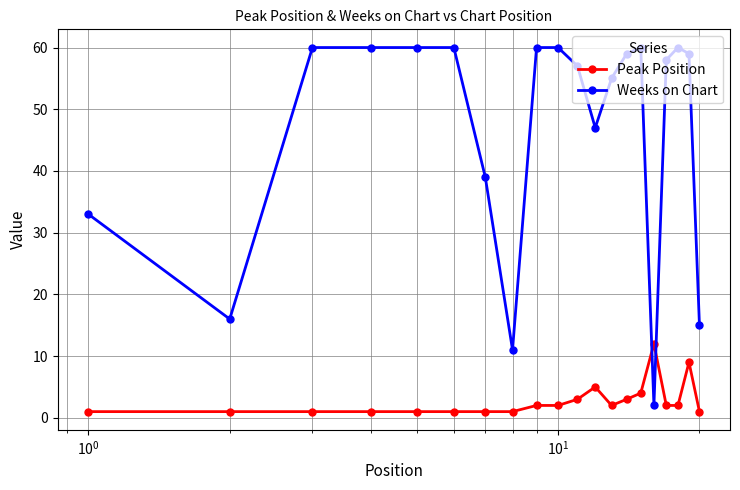

Which series has the largest total across all categories?

Weeks on Chart